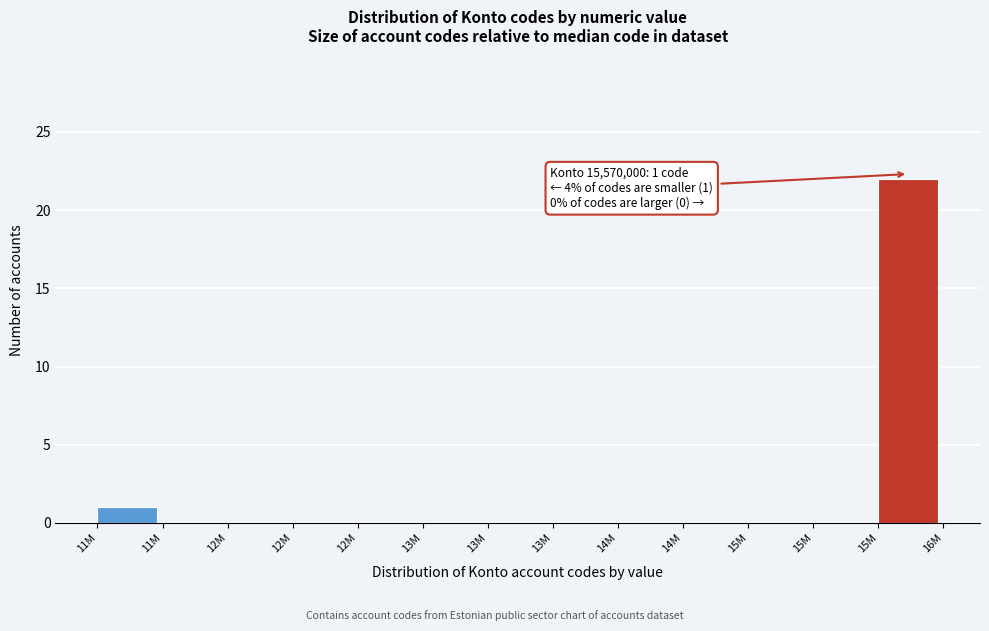

How many categories are shown in the chart?

13